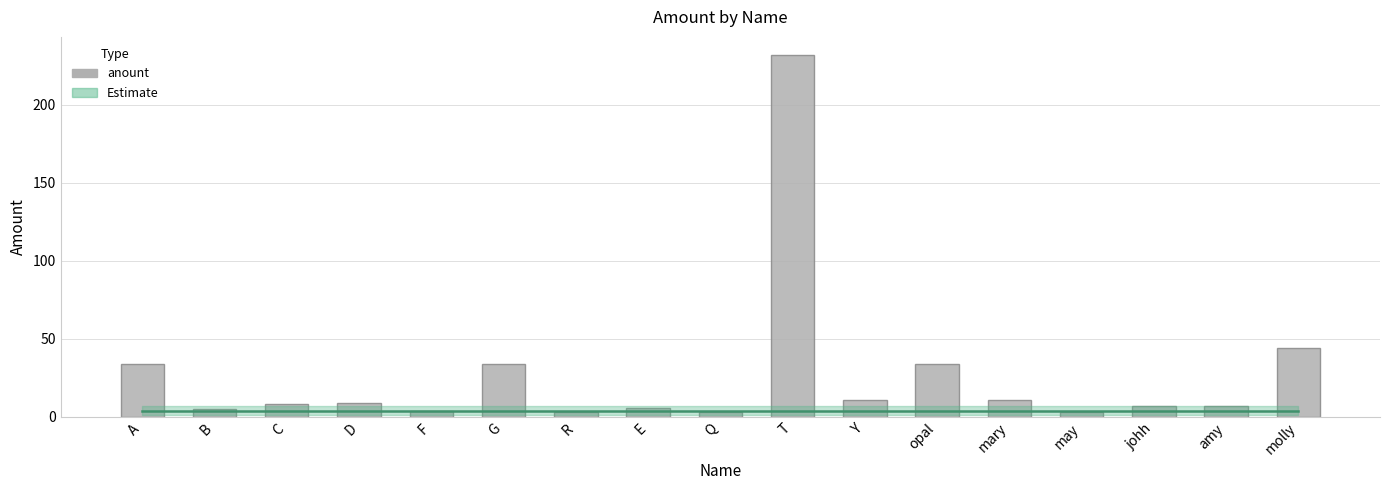

What position from the left is T?

10